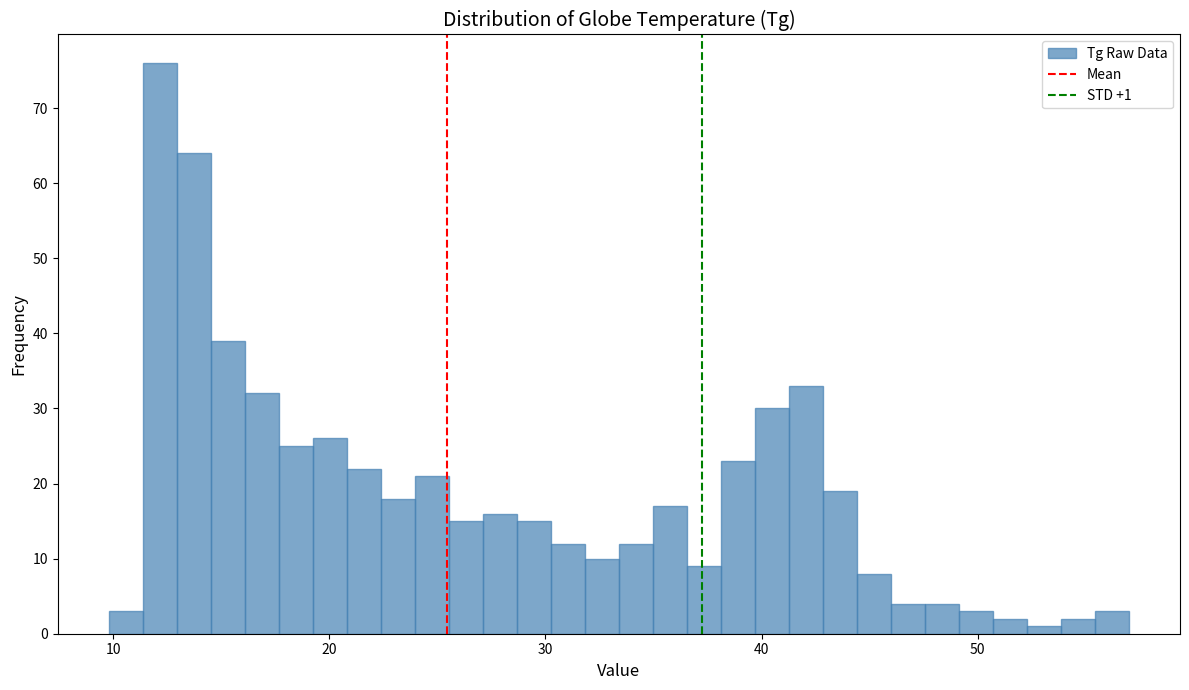

Around what value on the x-axis is the tallest bar? Give the approximate position of its centre, as read against the axis.

12